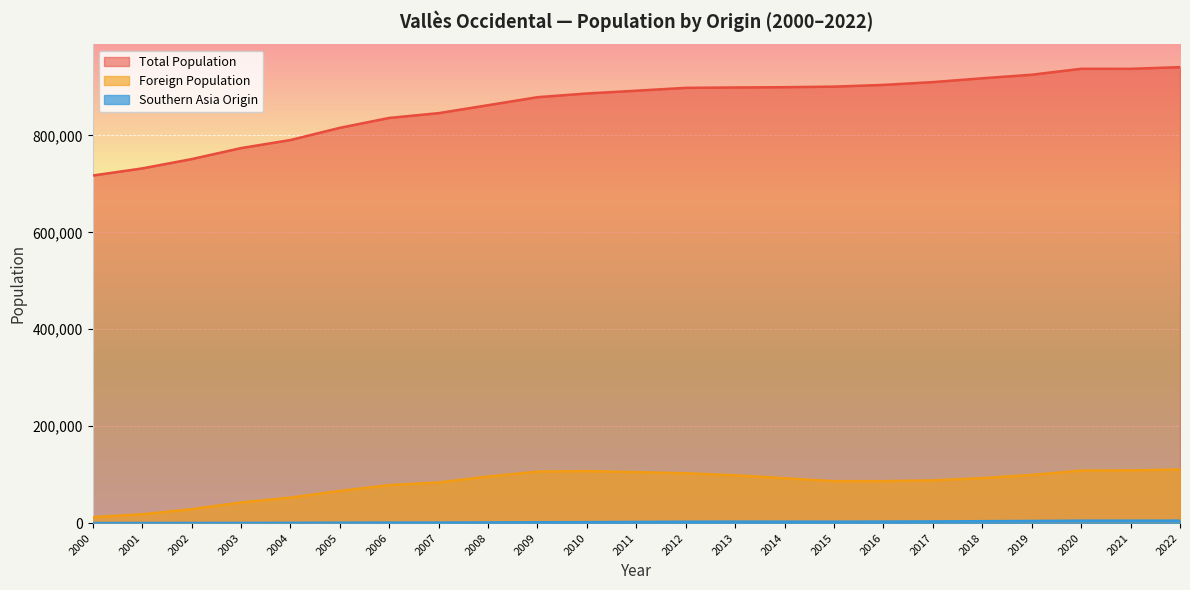

Is it true that Southern Asia Origin equals 3831 at 2018?

True